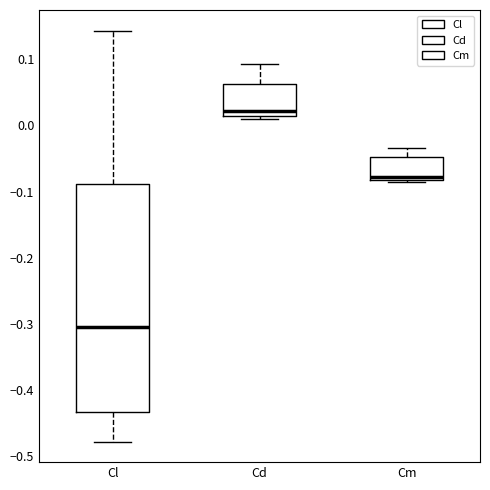

Which box is the tallest, from its lower edge to its upper edge?

Cl